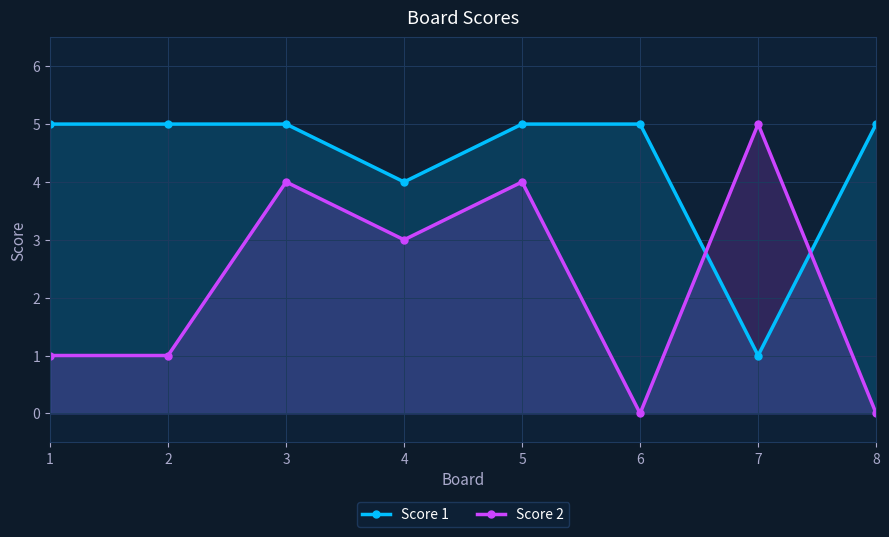

Is it true that Score 1 equals 5 at 1?

True